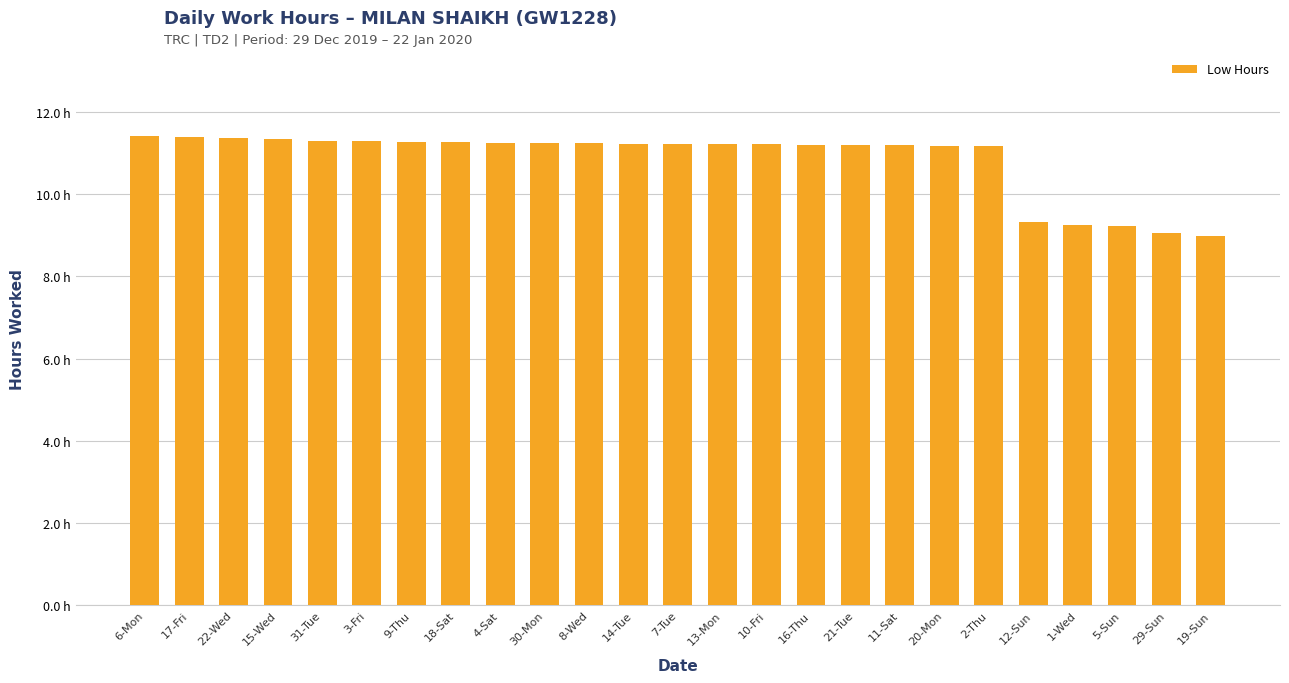

What is the label of the 2nd bar from the right?

29-Sun